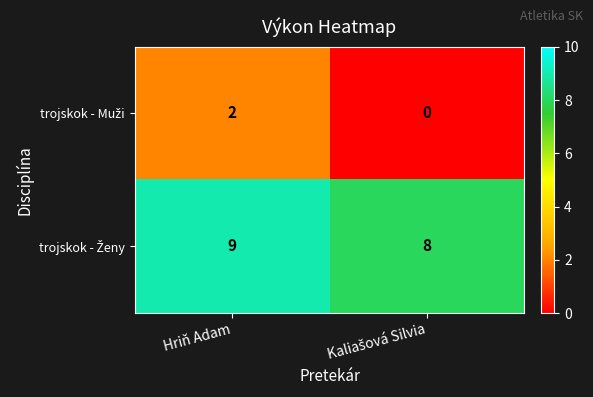

At which category is the sum across all series the highest?

Hriň Adam